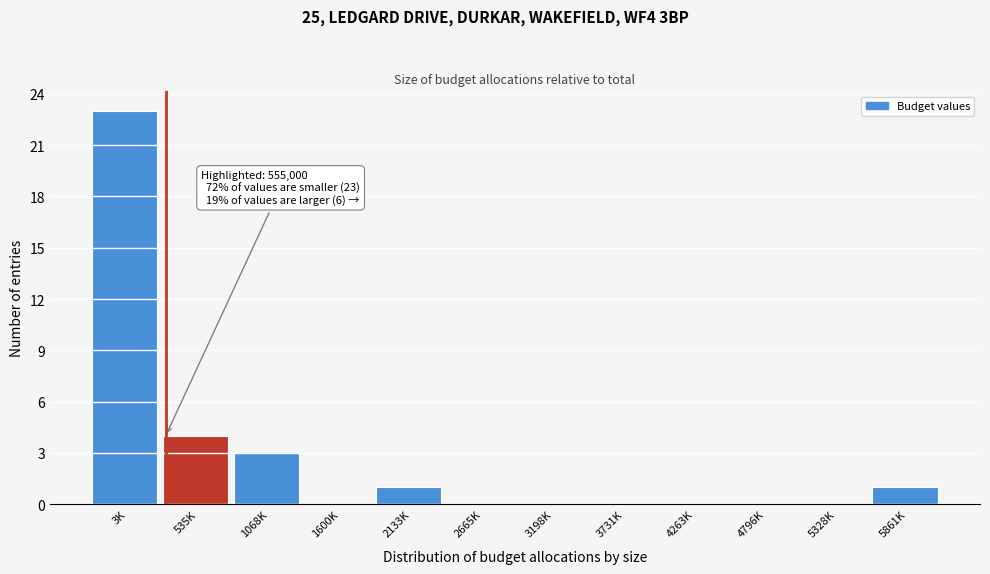

Reading right to left, what are all the values shown in this chart?

5861K=1	5328K=0	4796K=0	4263K=0	3731K=0	3198K=0	2665K=0	2133K=1	1600K=0	1068K=3	535K=4	3K=23